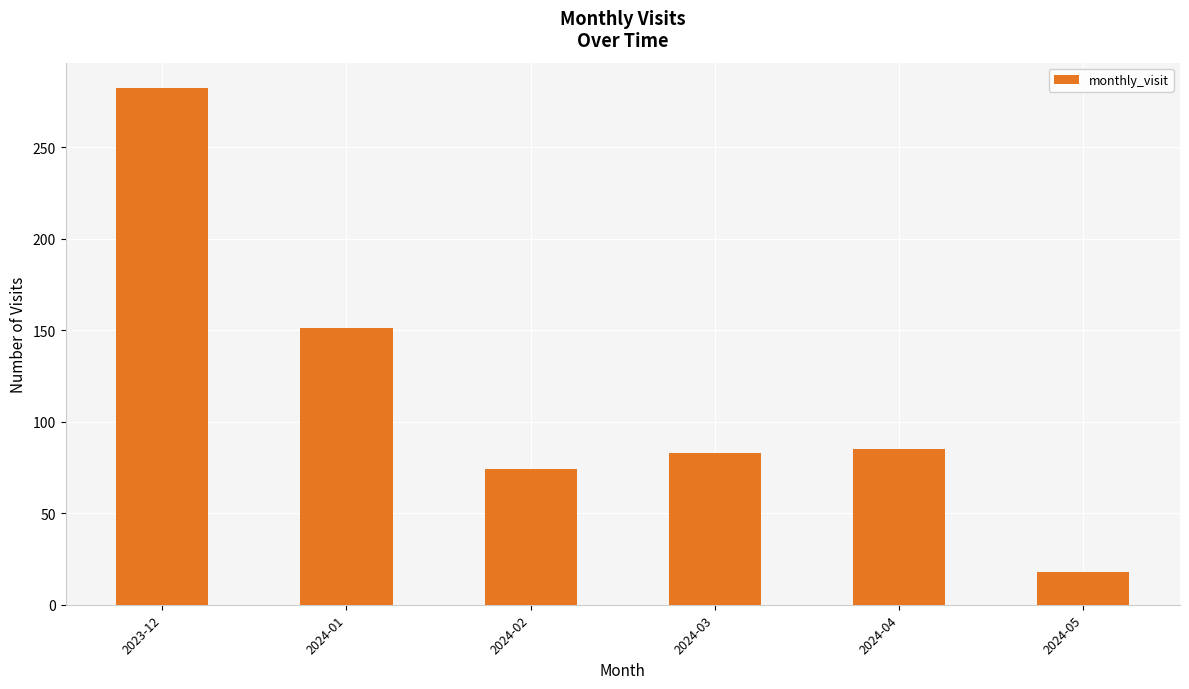

What is the sum of all values?

693